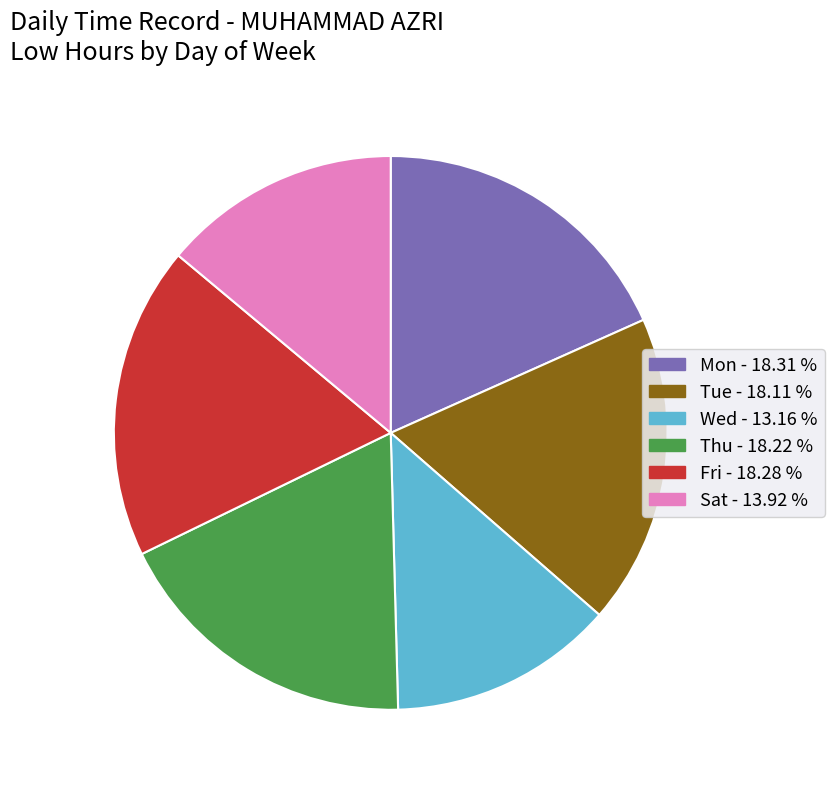

What is the smallest slice in the pie chart?

Wed